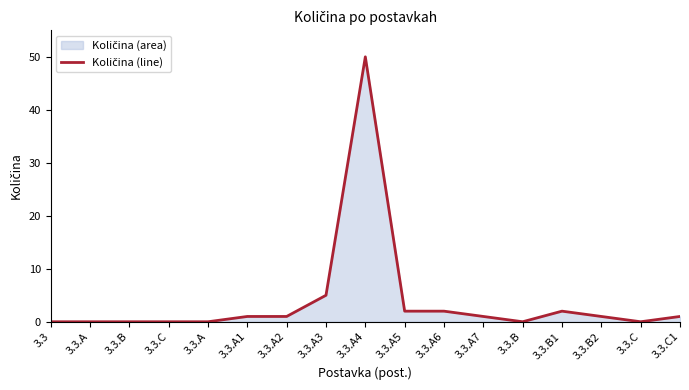

Rank the categories by value from highest to lowest.

3.3.A4, 3.3.A3, 3.3.A5, 3.3.A6, 3.3.B1, 3.3.A1, 3.3.A2, 3.3.A7, 3.3.B2, 3.3.C1, 3.3, 3.3.A, 3.3.B, 3.3.C, 3.3.A, 3.3.B, 3.3.C